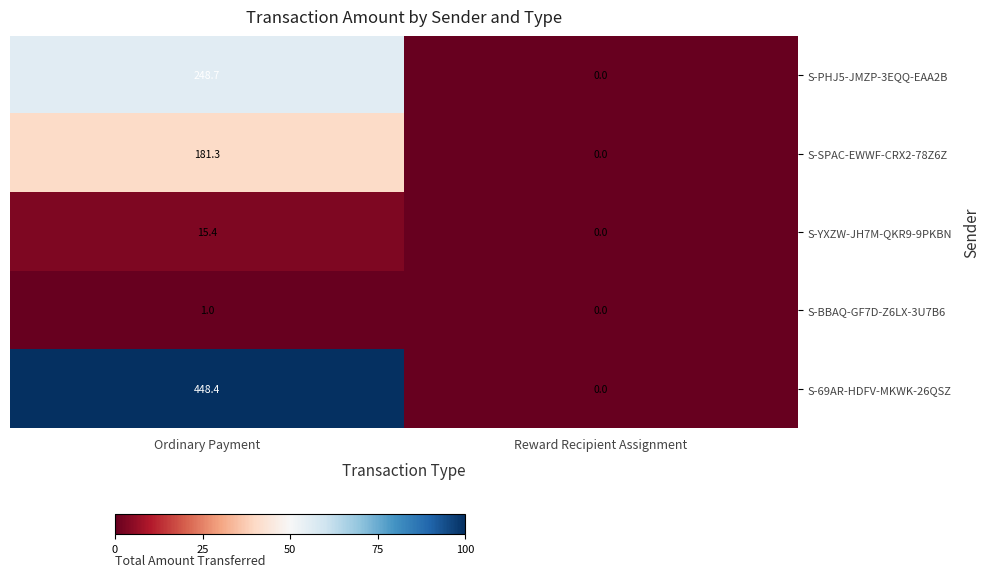

Is it true that S-69AR-HDFV-MKWK-26QSZ equals 0.0 at Reward Recipient Assignment?

True